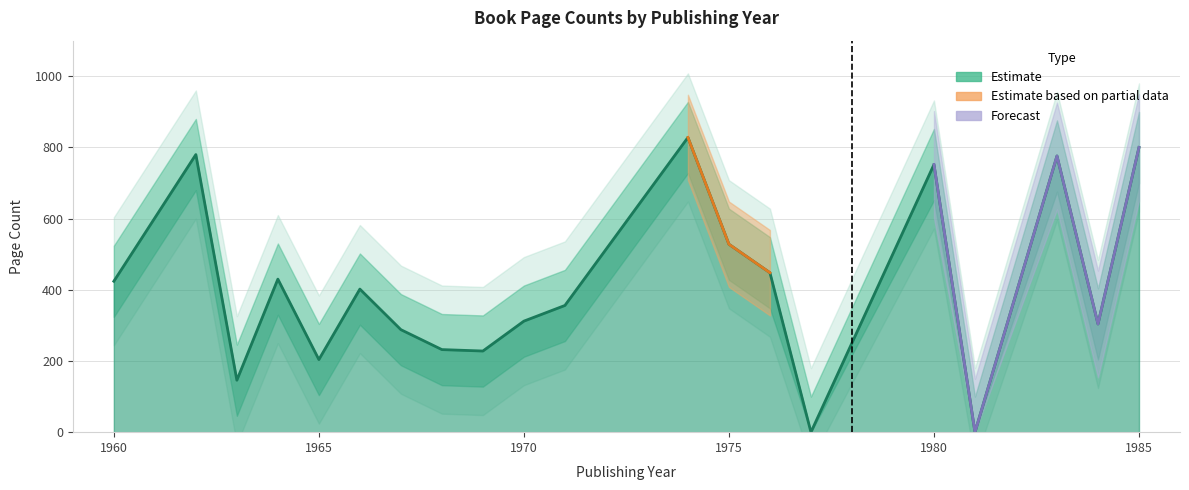

How many interior local valleys does the Page Count Upper series have?

6